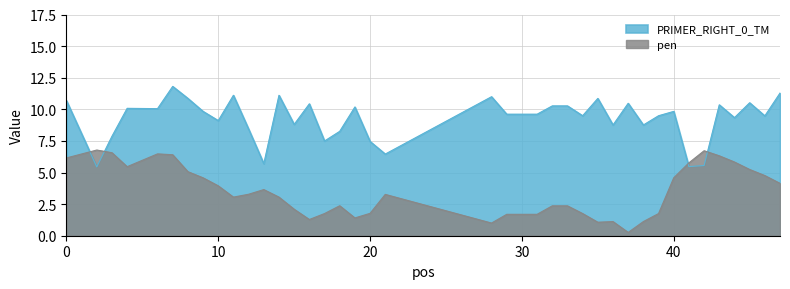

Count the number of categories in the chart.

40